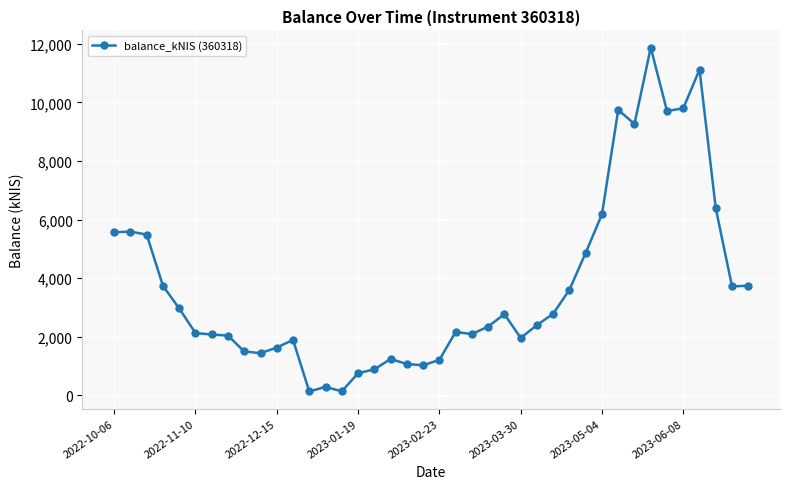

How many values exceed 2397?

20